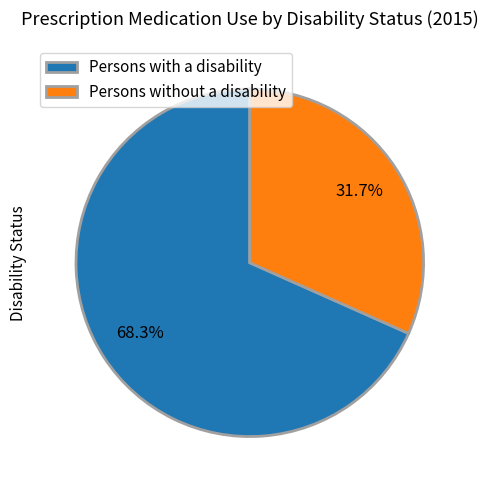

Is the sum of Persons without a disability and Persons with a disability greater than half?

Yes